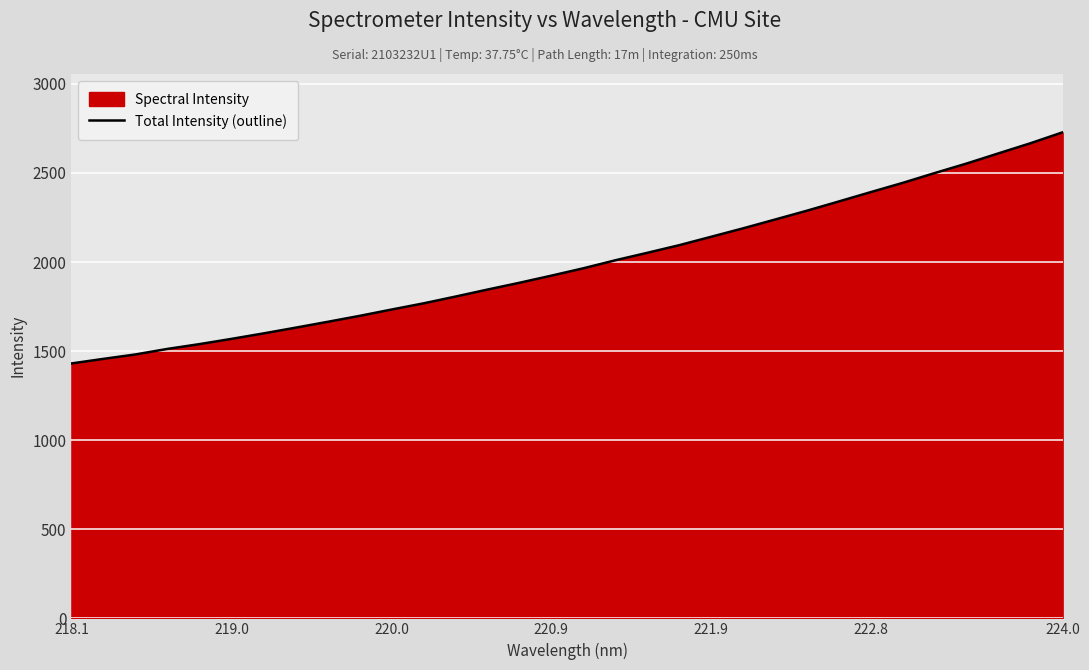

What is the maximum value shown in the chart?

2728.0